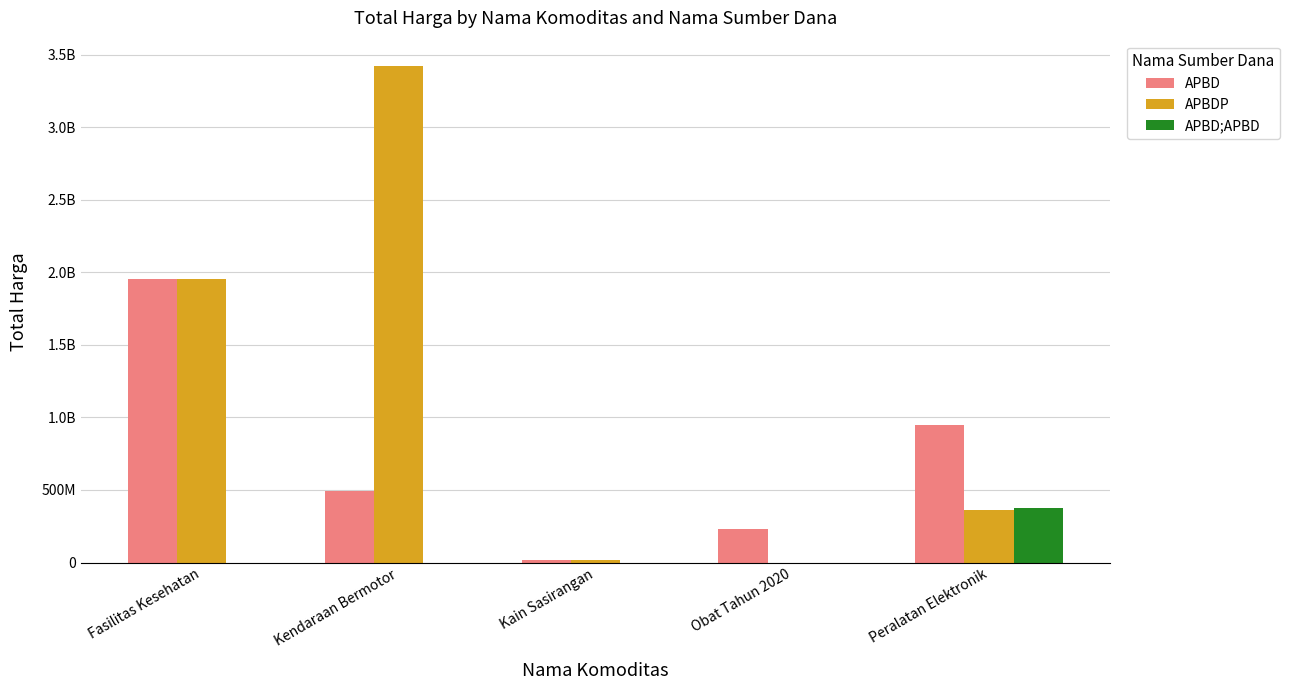

Is the value of APBD at Peralatan Elektronik greater than the value of APBD;APBD at Fasilitas Kesehatan?

Yes